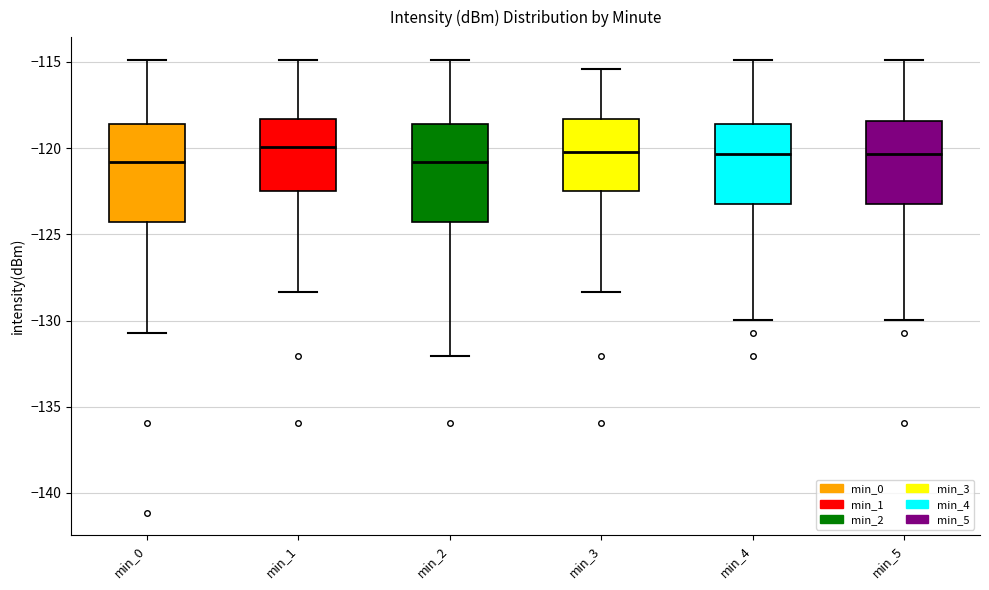

Reading left to right, read every box against the y-axis: the position of its median line, the range the box covers, and the ends of its whiskers. The values are not printed on the chart, so give them approximately, as read against the axis.

min_0: median -121.0, box -124.5 to -118.5, whiskers -130.5 to -115.0
min_1: median -120.0, box -122.5 to -118.5, whiskers -128.5 to -115.0
min_2: median -121.0, box -124.5 to -118.5, whiskers -132.0 to -115.0
min_3: median -120.0, box -122.5 to -118.5, whiskers -128.5 to -115.5
min_4: median -120.5, box -123.0 to -118.5, whiskers -130.0 to -115.0
min_5: median -120.5, box -123.0 to -118.5, whiskers -130.0 to -115.0